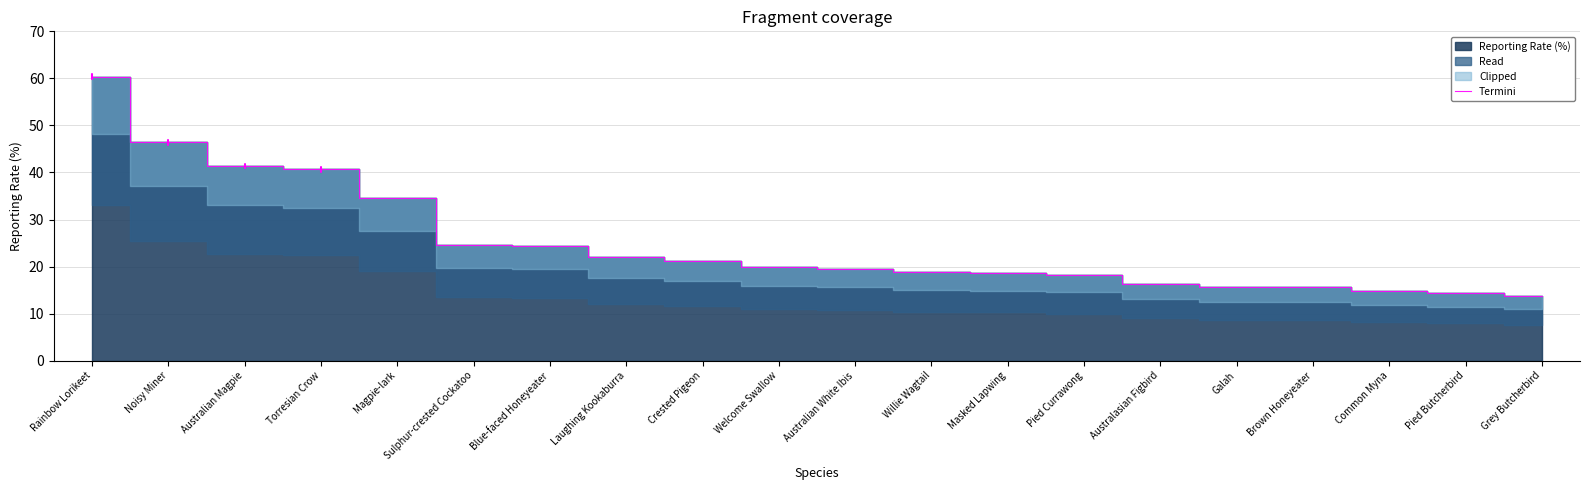

What position from the right is Laughing Kookaburra?

13